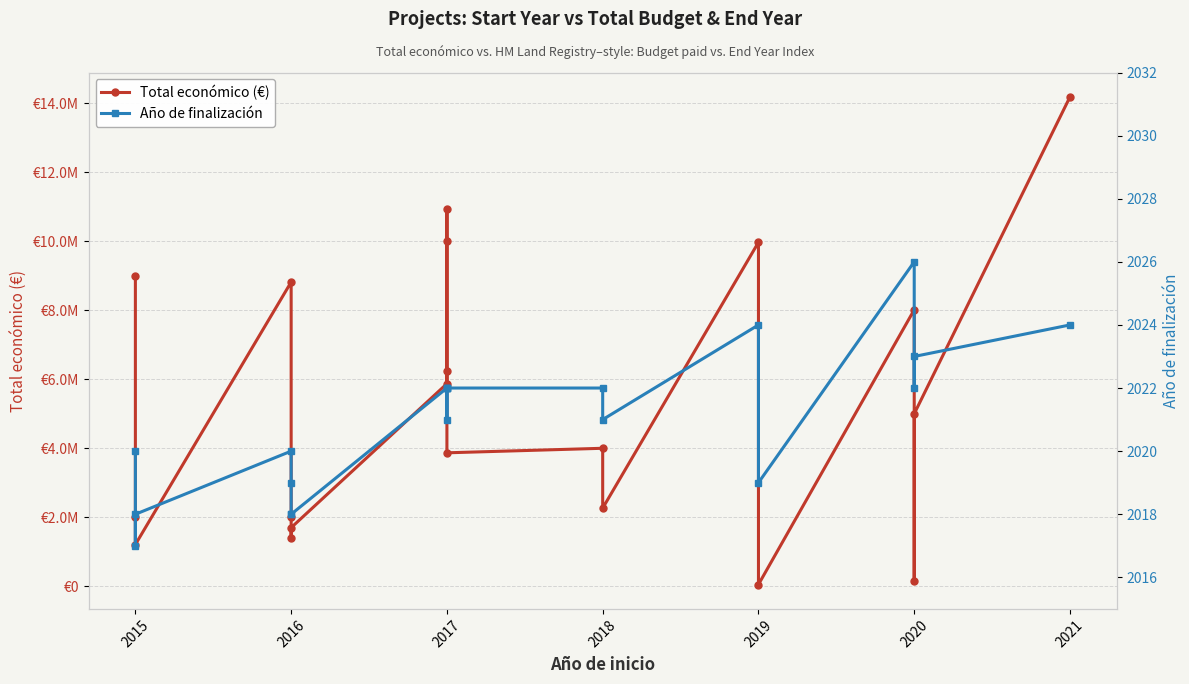

Rank the series at 2016 from highest to lowest value.

Total económico (€), Año de finalización